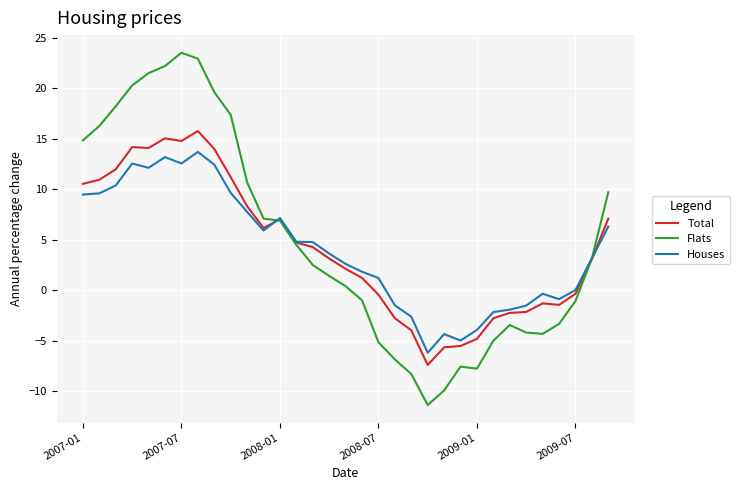

Which series has the widest spread of values?

Flats